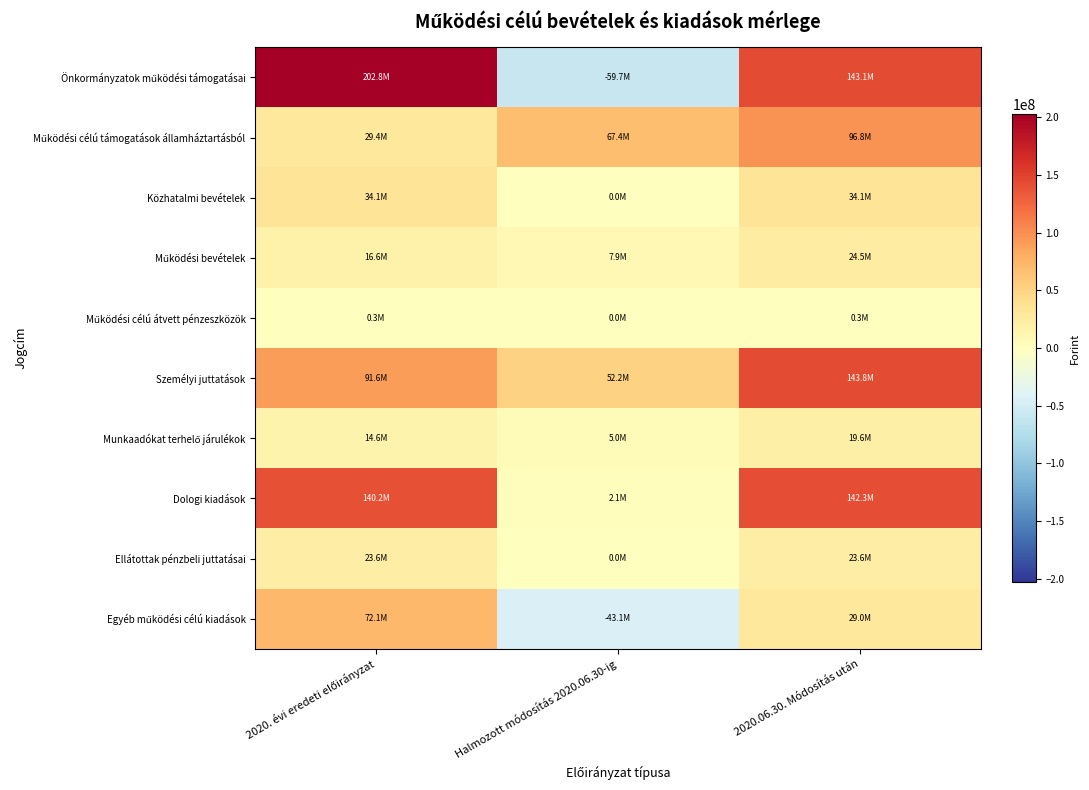

Which series has the widest spread of values?

Önkormányzatok működési támogatásai